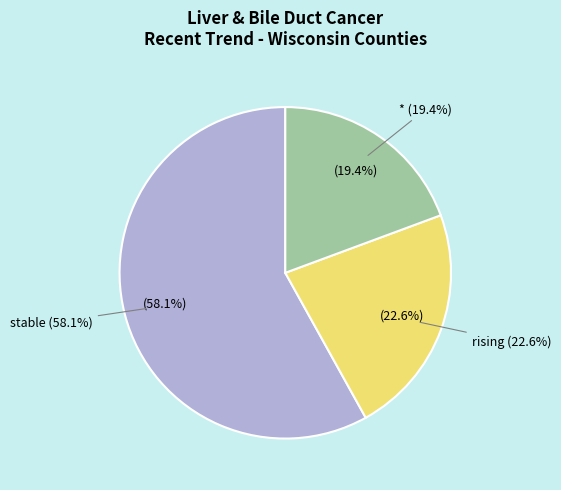

Rank the categories by value from highest to lowest.

stable, rising, *